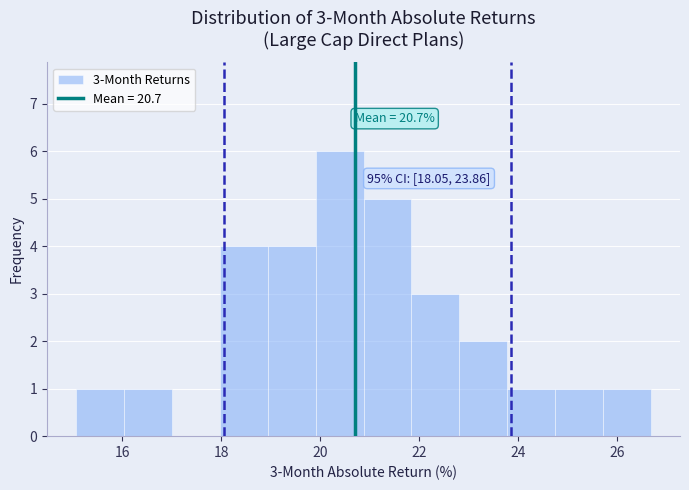

Which range on the x-axis has the tallest bar?

20.0 to 20.8